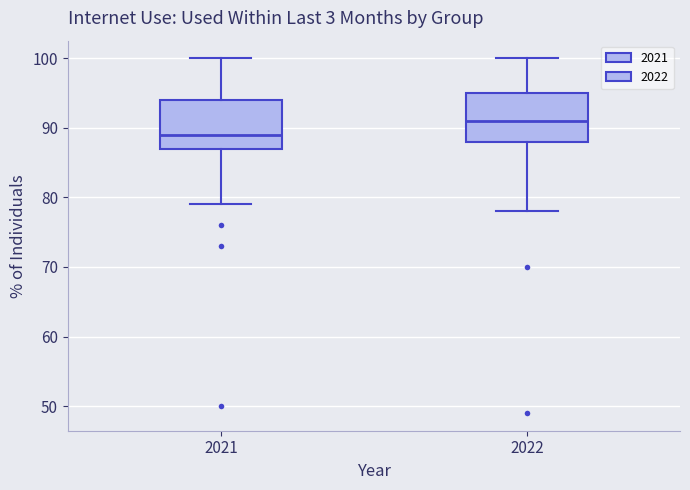

Reading left to right, read every box against the y-axis: the position of its median line, the range the box covers, and the ends of its whiskers. The values are not printed on the chart, so give them approximately, as read against the axis.

2021: median 89, box 87 to 94, whiskers 79 to 100
2022: median 91, box 88 to 95, whiskers 78 to 100